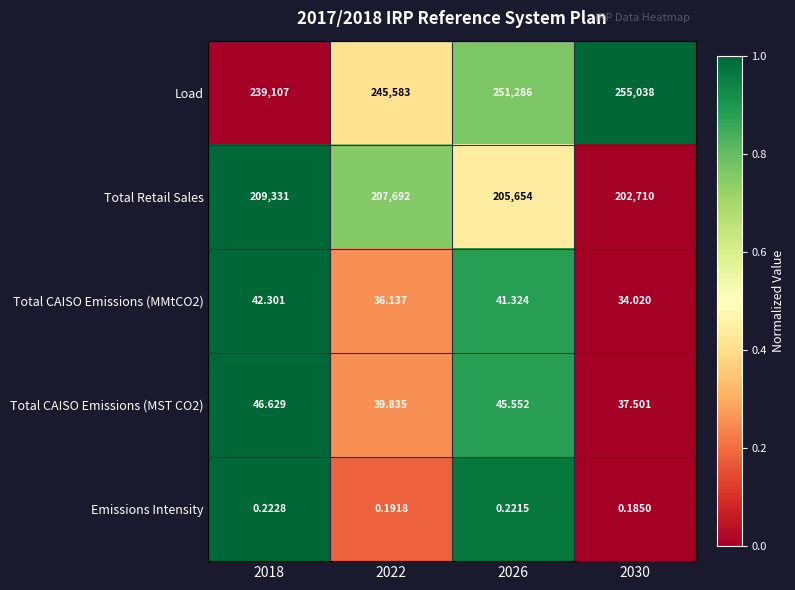

Which series changed the most between 2022 and 2030?

Load